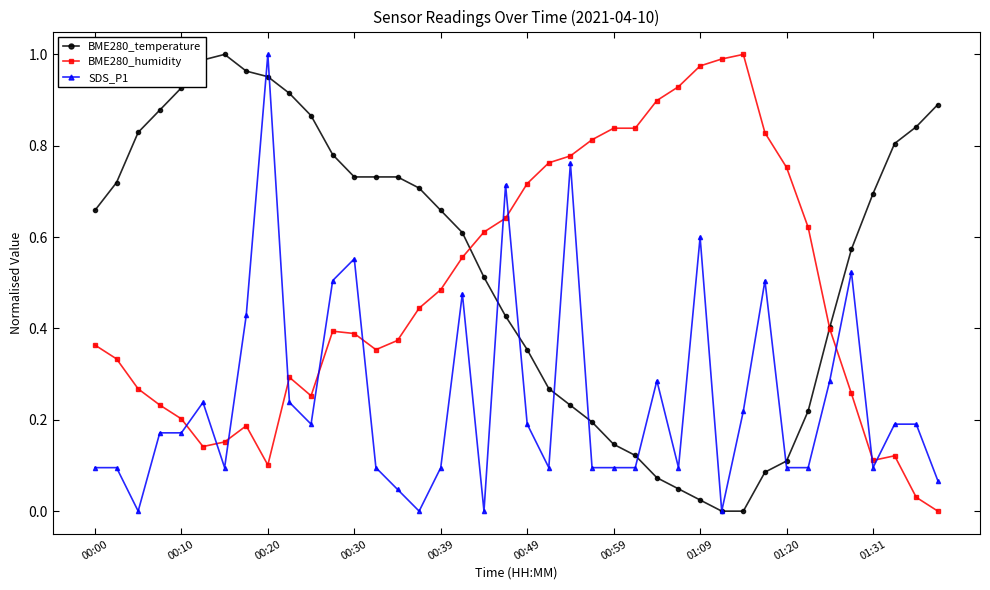

True or false: BME280_temperature and SDS_P1 cross at least once.

True